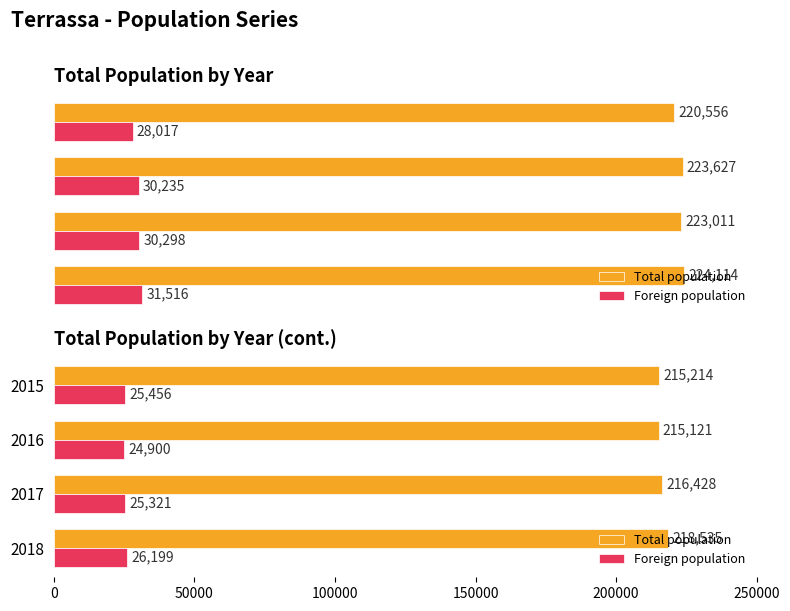

Which series has the largest total across all categories?

Total population